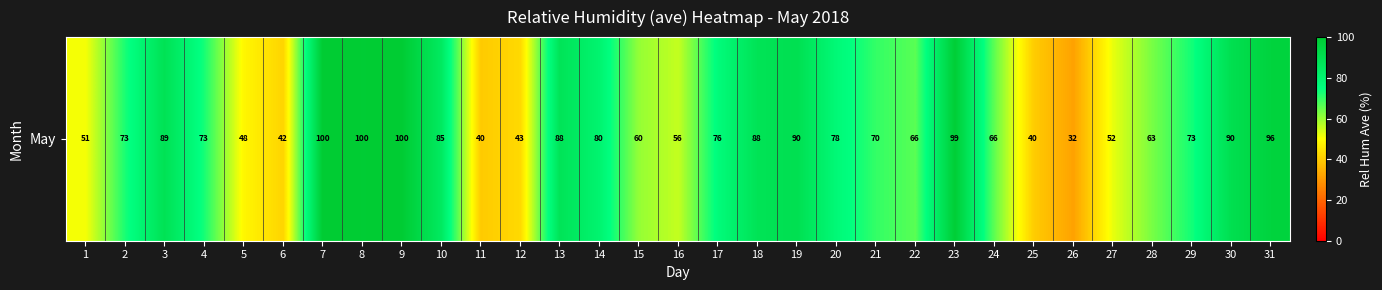

Rank the categories by value from lowest to highest.

26, 11, 25, 6, 12, 5, 1, 27, 16, 15, 28, 24, 22, 21, 2, 4, 29, 17, 20, 14, 10, 13, 18, 3, 19, 30, 31, 23, 8, 9, 7